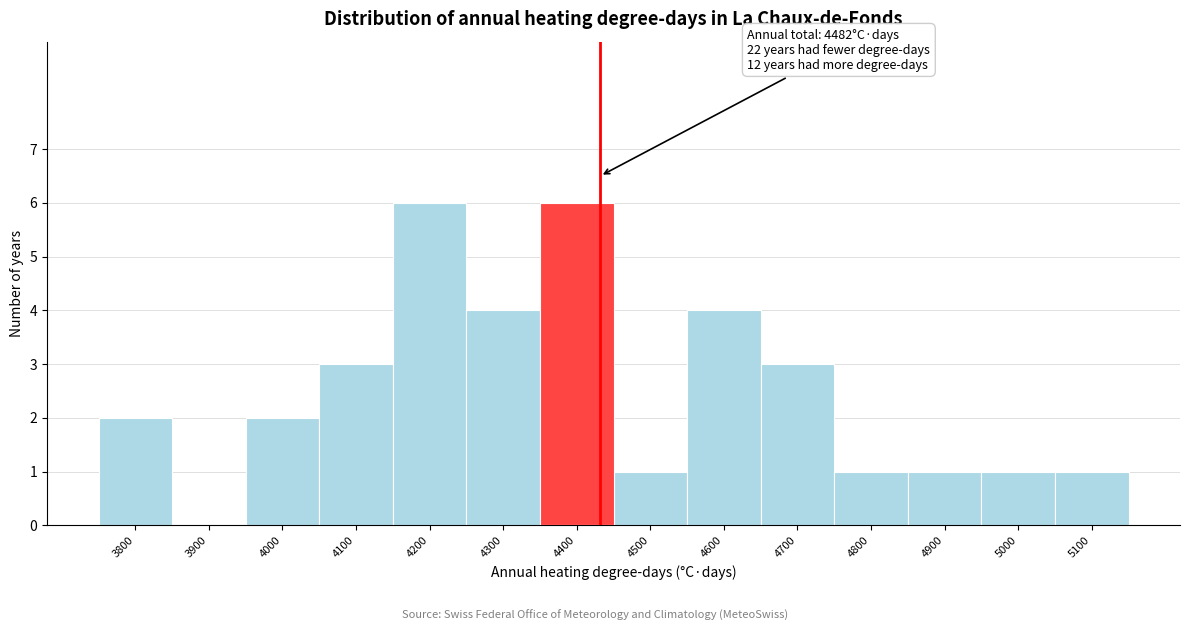

Reading left to right, transcribe all the data shown in this chart.

3800=2	3900=0	4000=2	4100=3	4200=6	4300=4	4400=6	4500=1	4600=4	4700=3	4800=1	4900=1	5000=1	5100=1